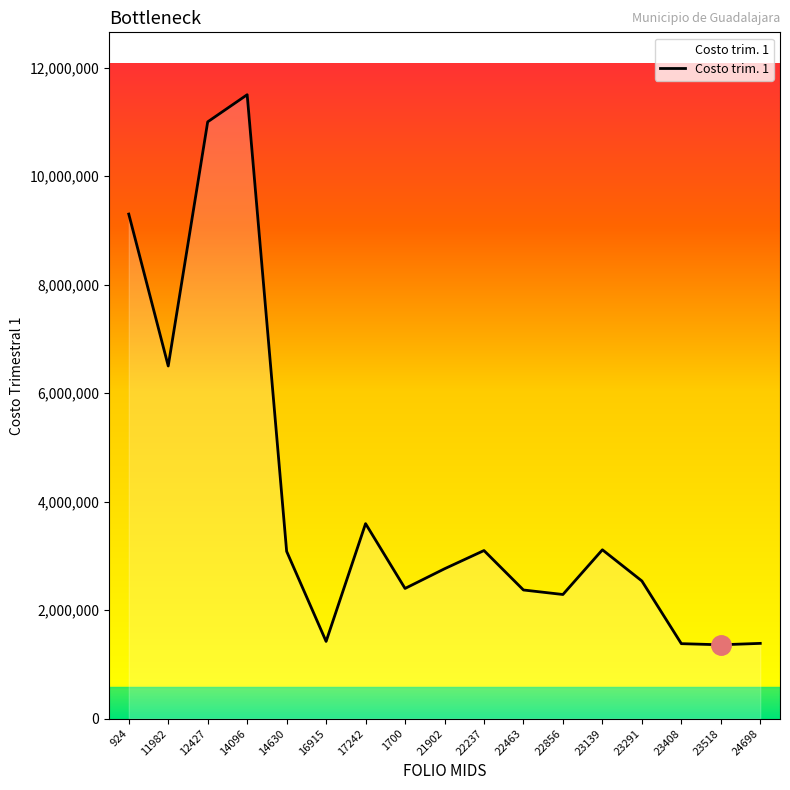

Which label corresponds to the largest value in the chart?

14096